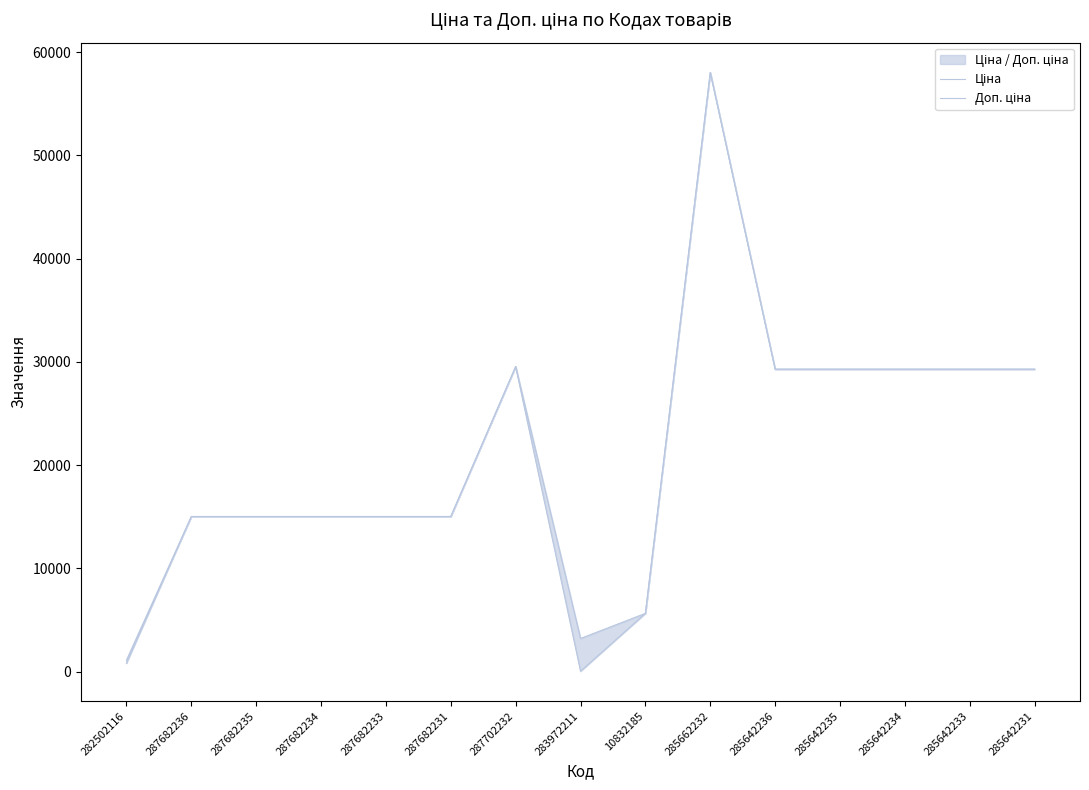

True or false: Ціна has a value of 47611.0 at 285642234.

False